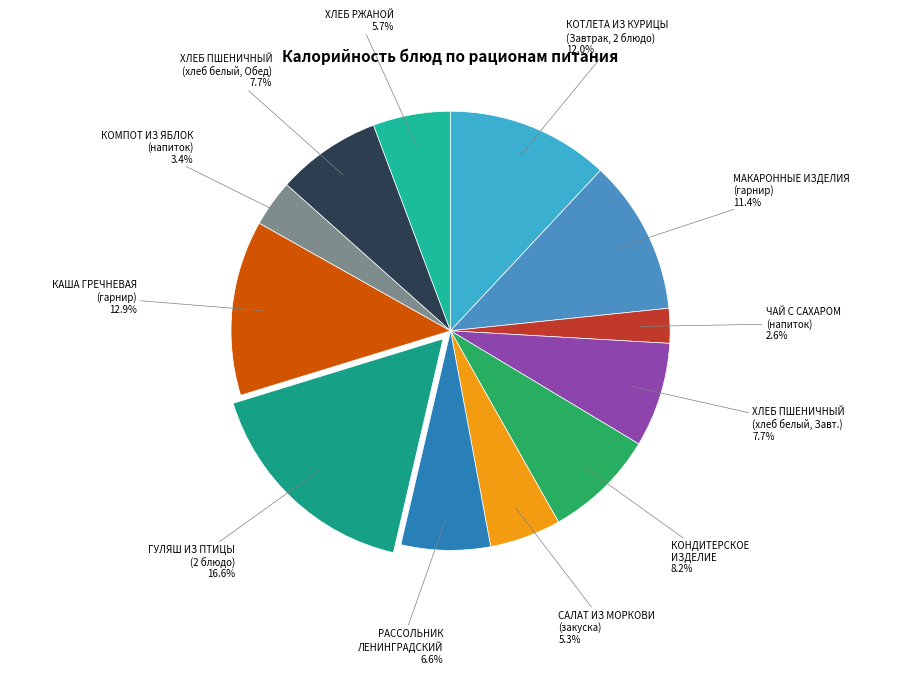

How much of the chart is everything except КОНДИТЕРСКОЕ ИЗДЕЛИЕ?

91.8%